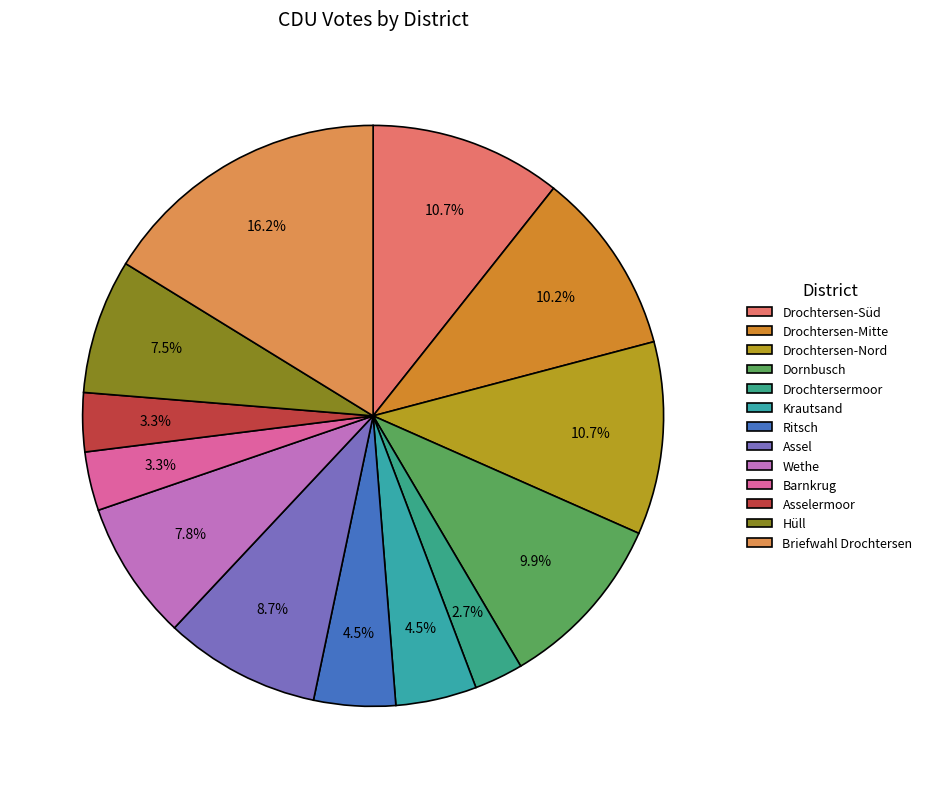

True or false: Drochtersen-Süd accounts for 1% of the total.

False